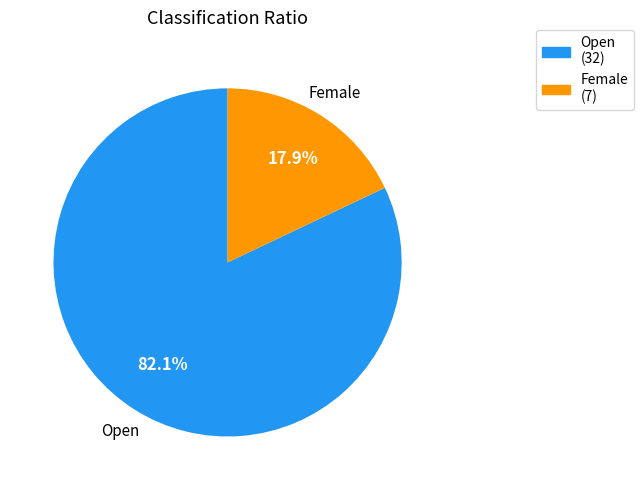

To the nearest percent, what is the difference between the largest and smallest slice percentages?

64%